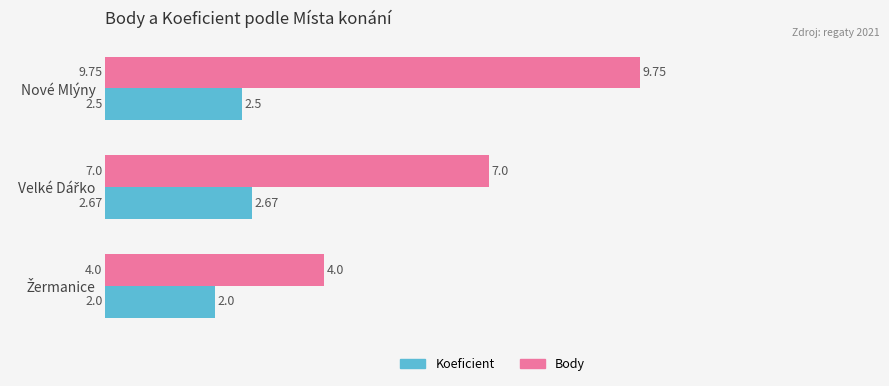

Which series has the widest spread of values?

Body